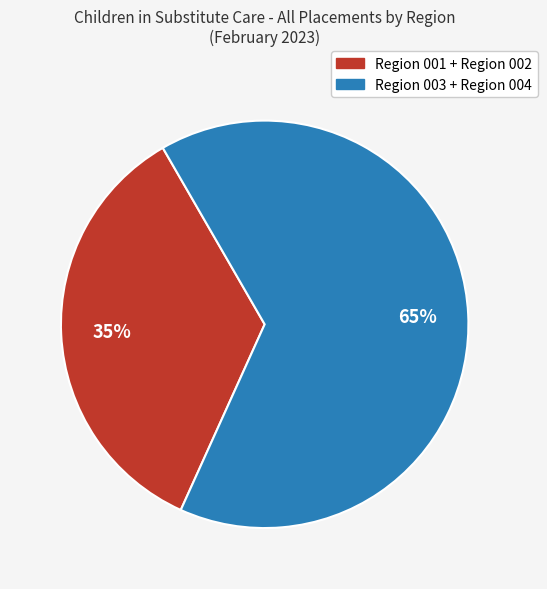

Does any single category account for the majority?

Yes